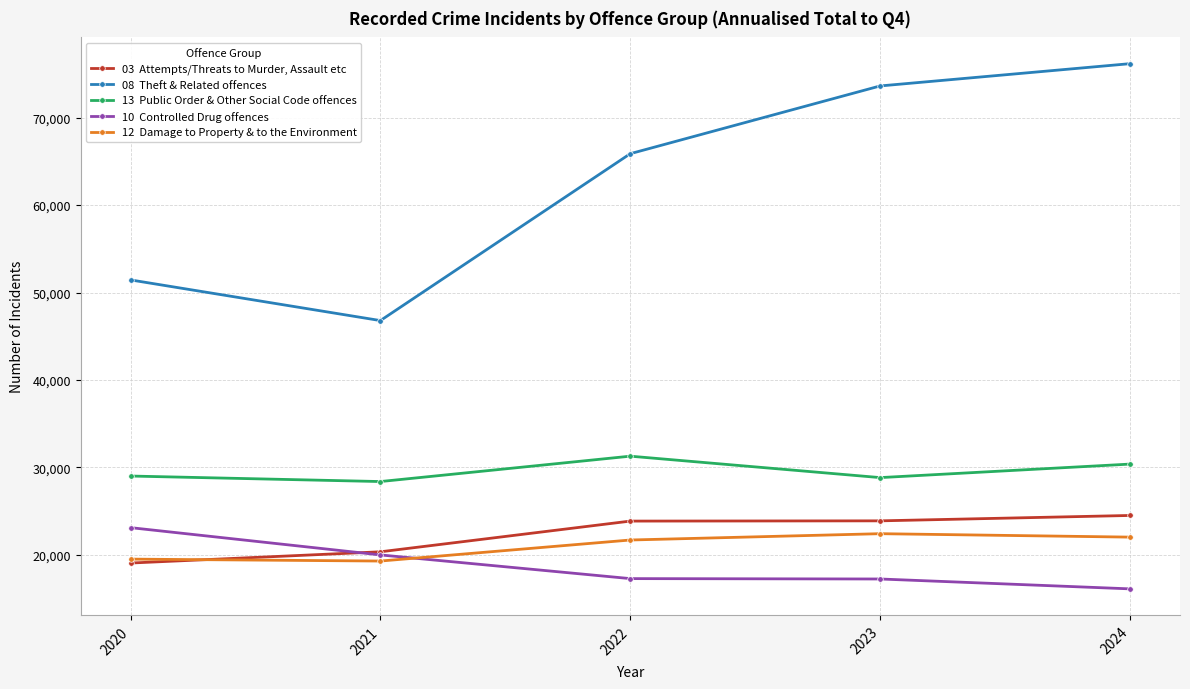

What is the spread (max minus min) of values at 2023?

56383